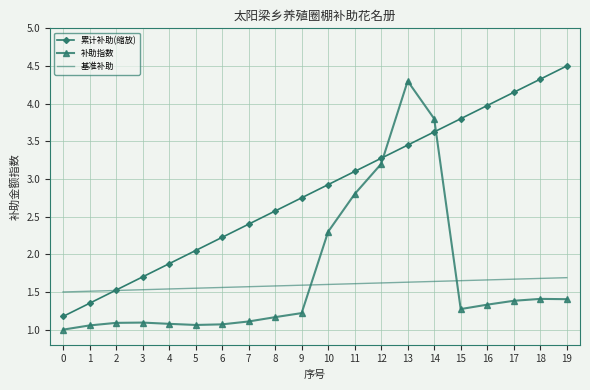

Rank the series at 4 from highest to lowest value.

累计补助(缩放), 基准补助, 补助指数